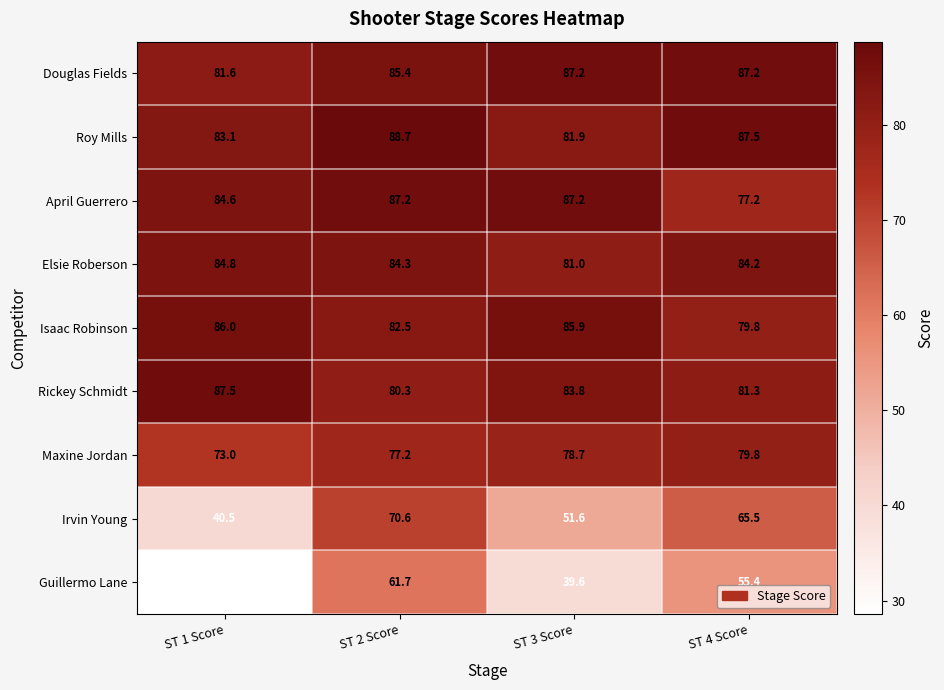

What is the average value of the Guillermo Lane series?

46.3